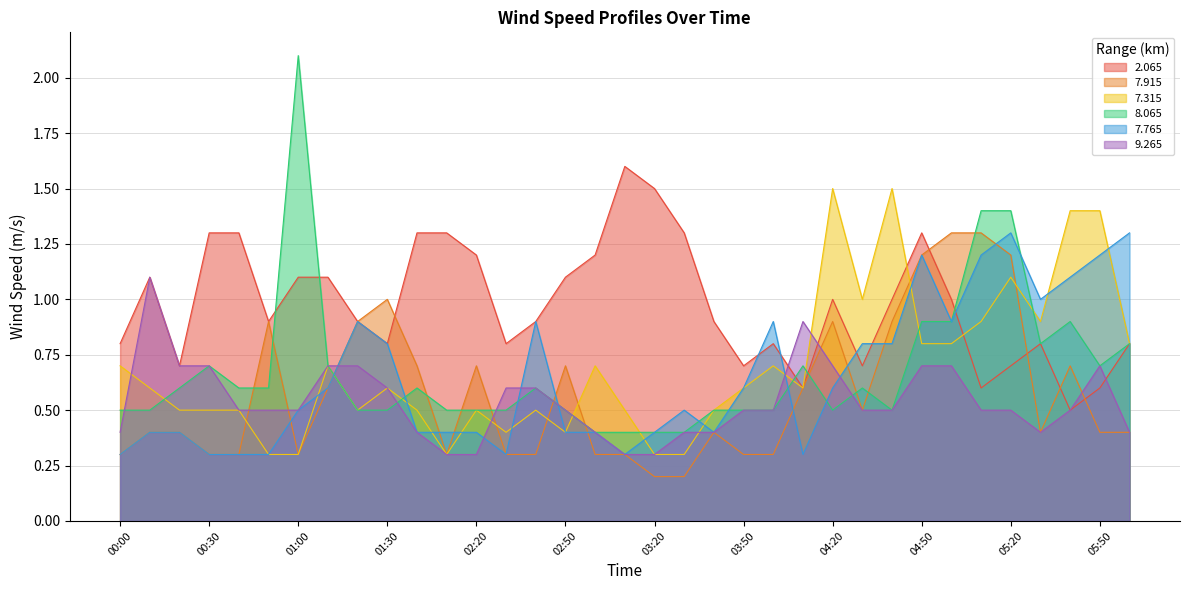

What is the value of the   7.315 point at the 35th from the left?

0.8